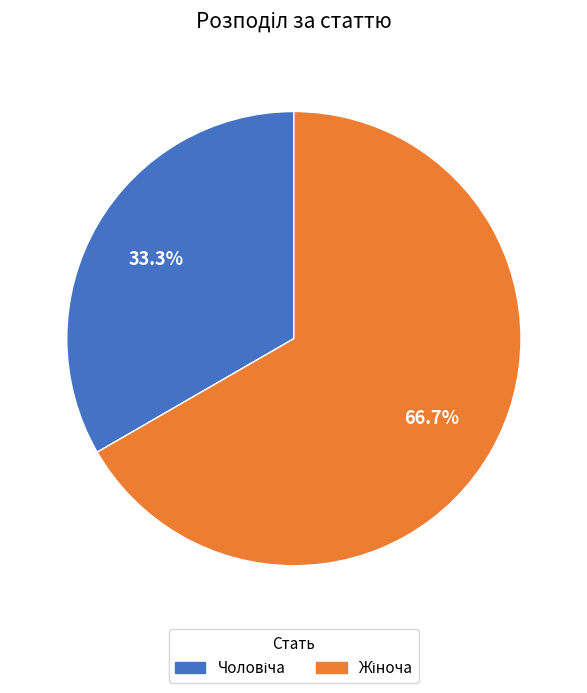

Is there a majority slice in this chart?

Yes